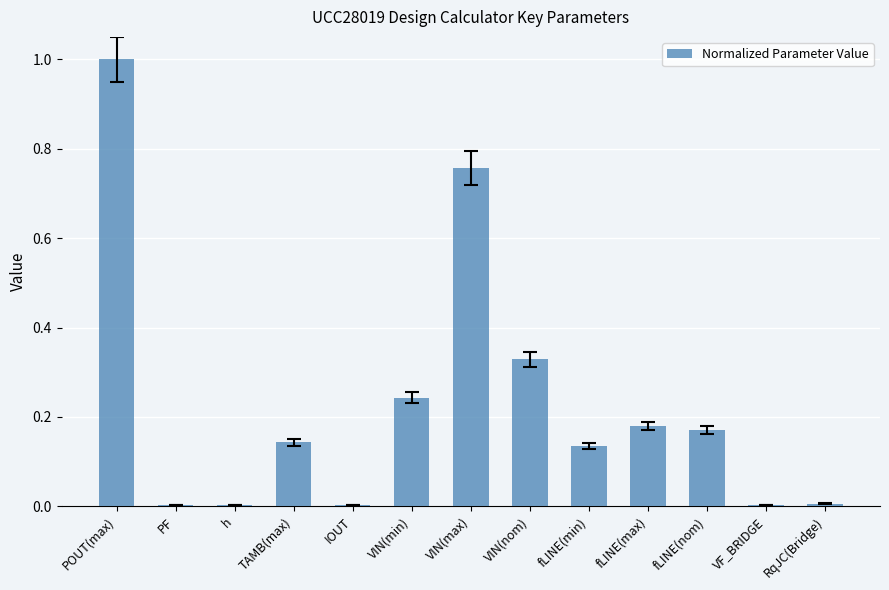

Is it true that the value at VIN(max) is 1.2?

False